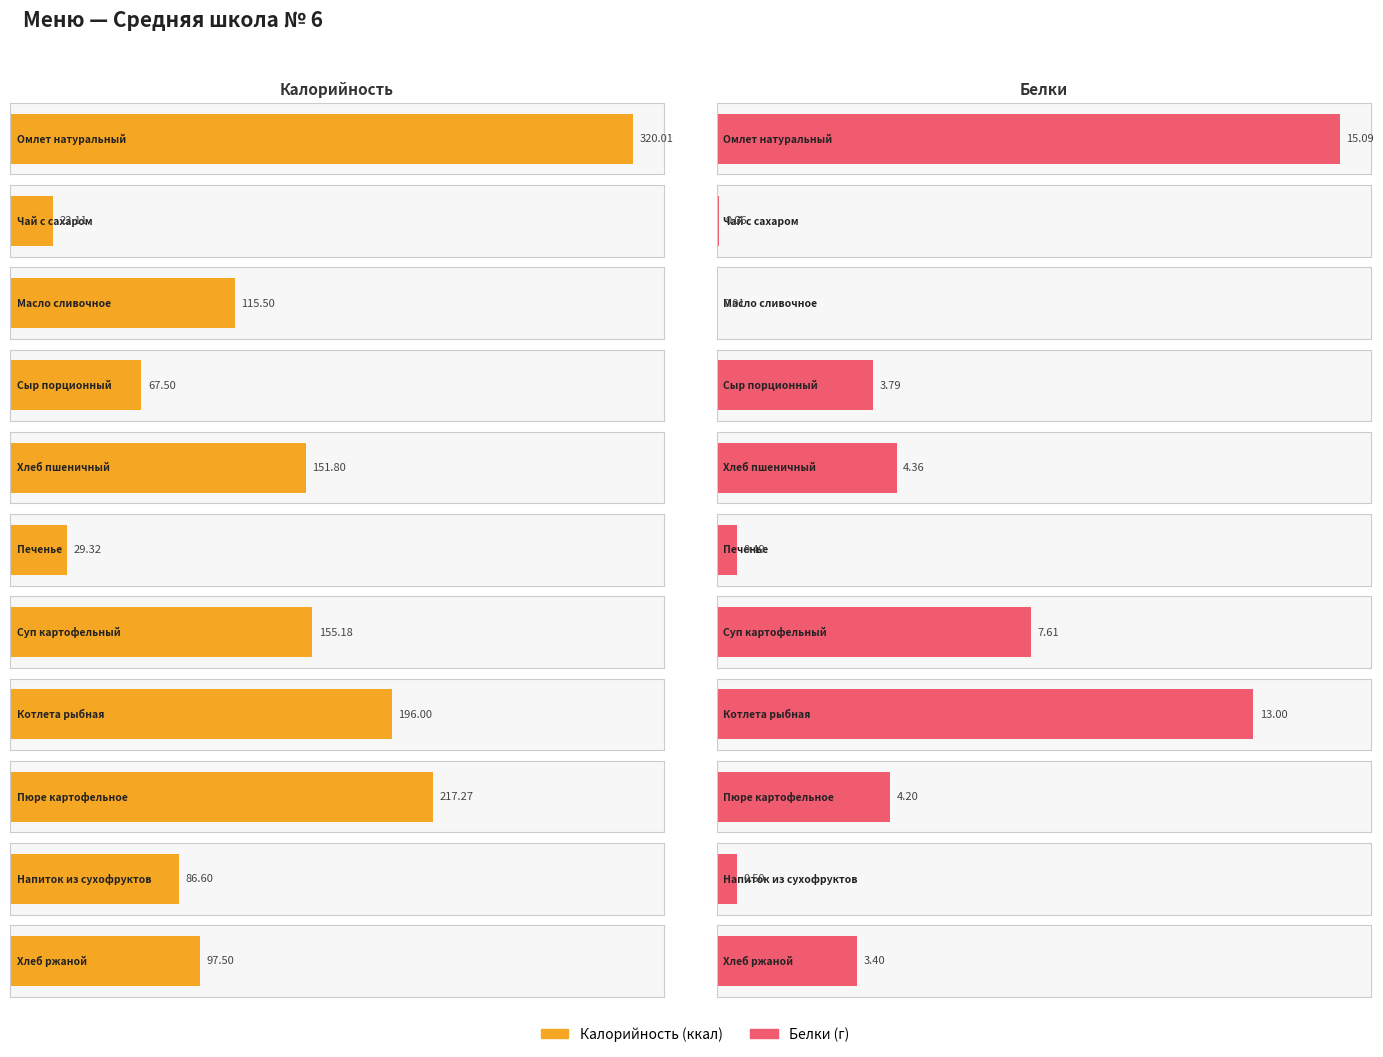

At which category is the sum across all series the highest?

Омлет натуральный